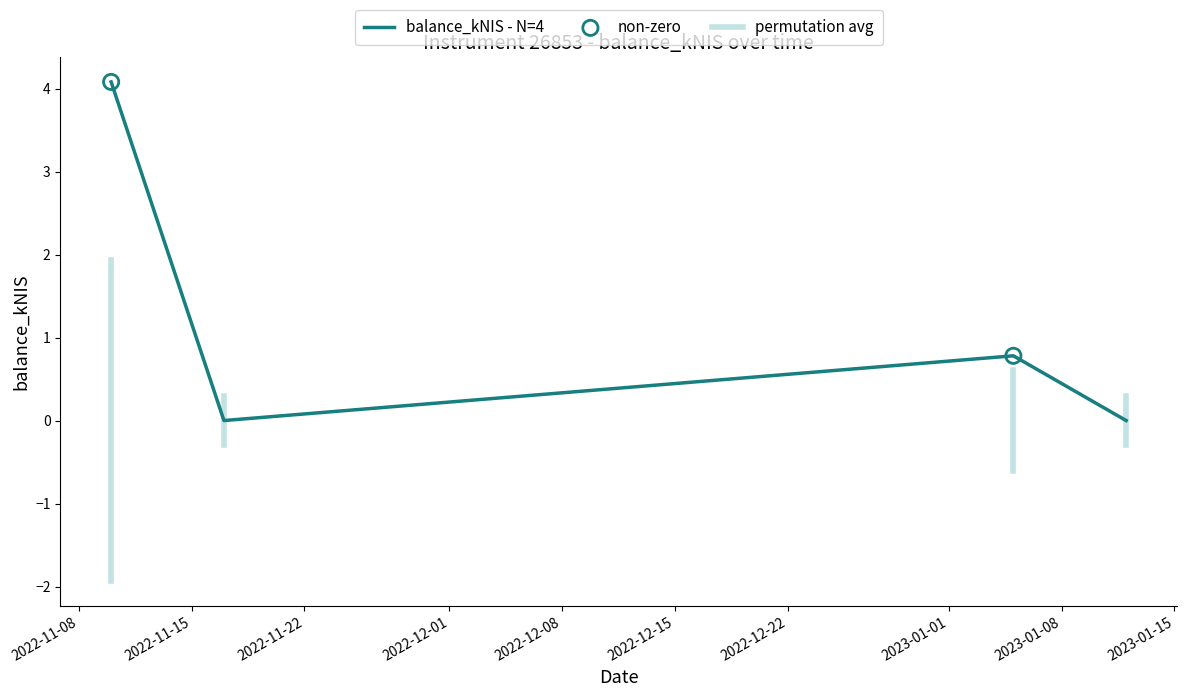

How many interior local peaks (higher than both neighbors) does the data have?

1